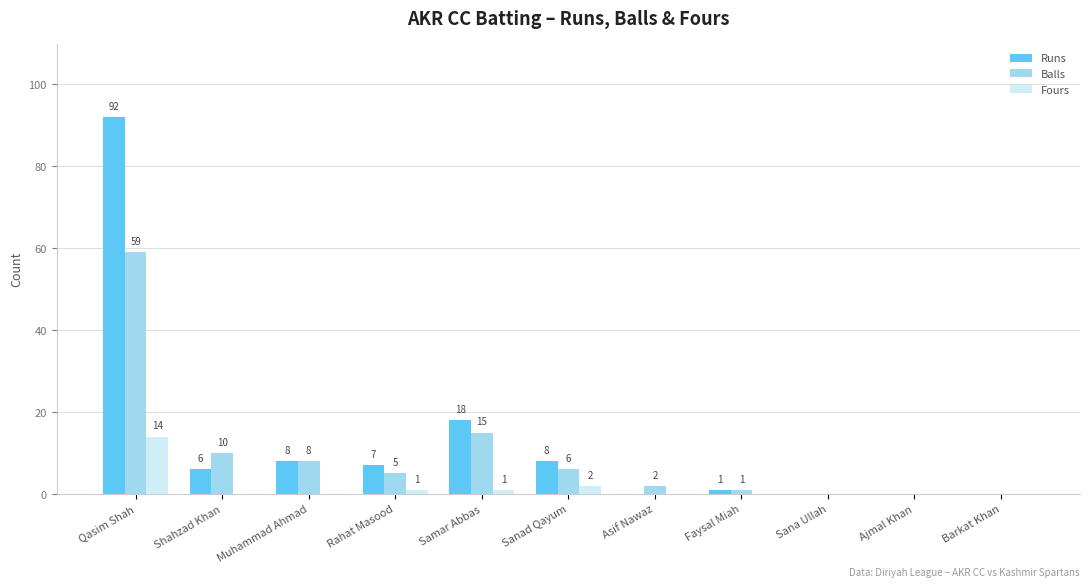

What is the sum of all Runs values?

140